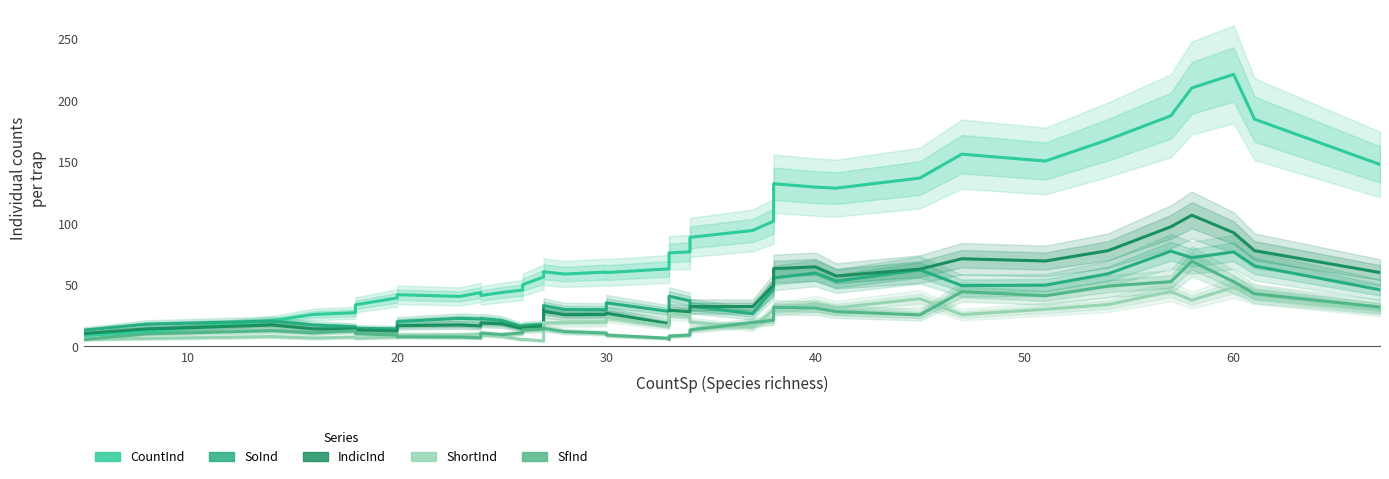

In ShortInd, how many points are lower than both neighbors (excluding endpoints)?

10